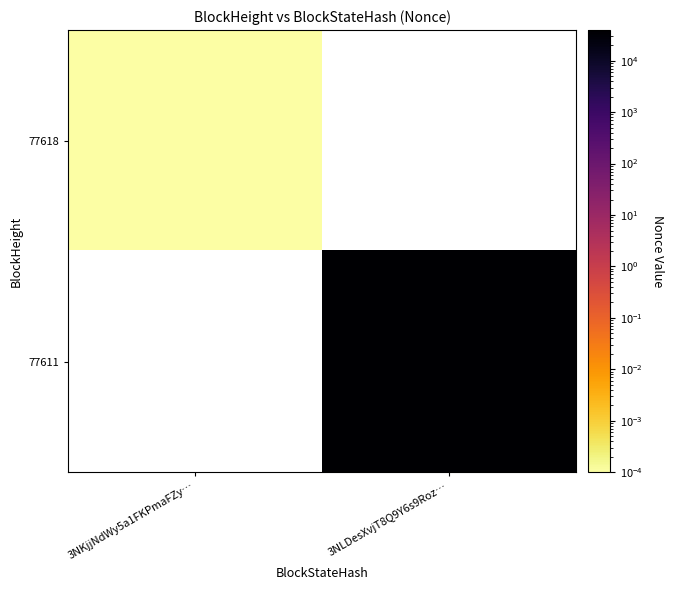

The 77611 series shows 39303.0 at 3NLDesXvjT8Q9Y6s9Roz…. True or false?

True